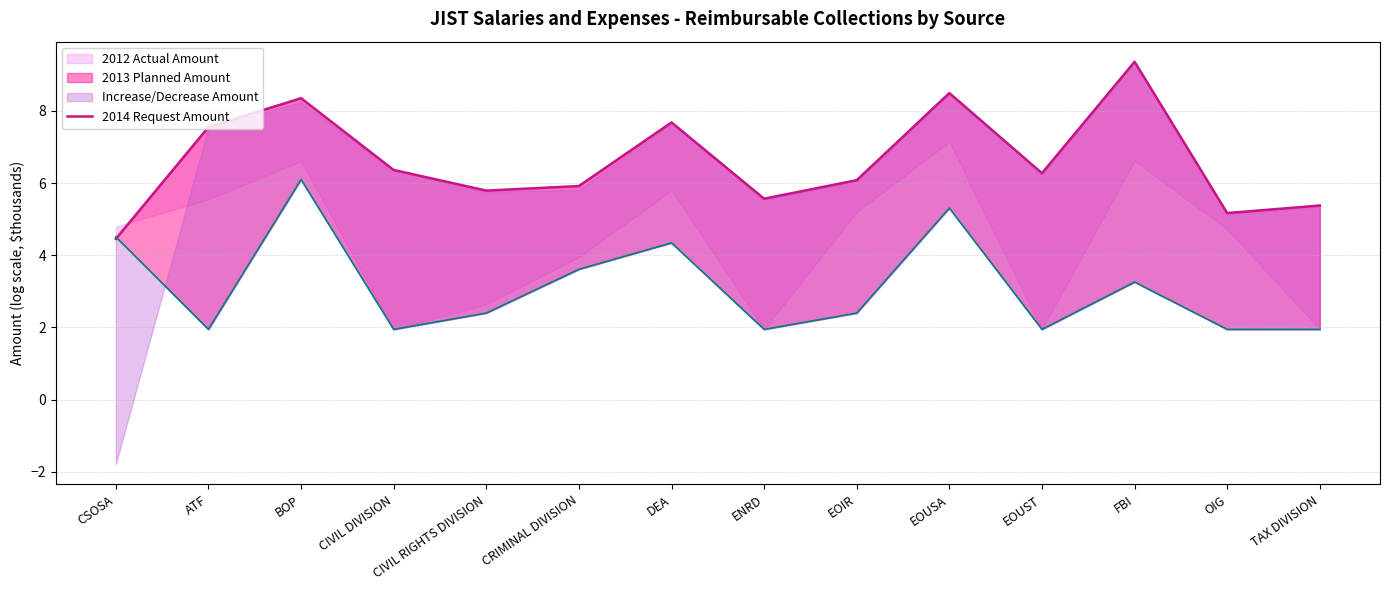

Between TAX DIVISION and CRIMINAL DIVISION, which is larger?

CRIMINAL DIVISION